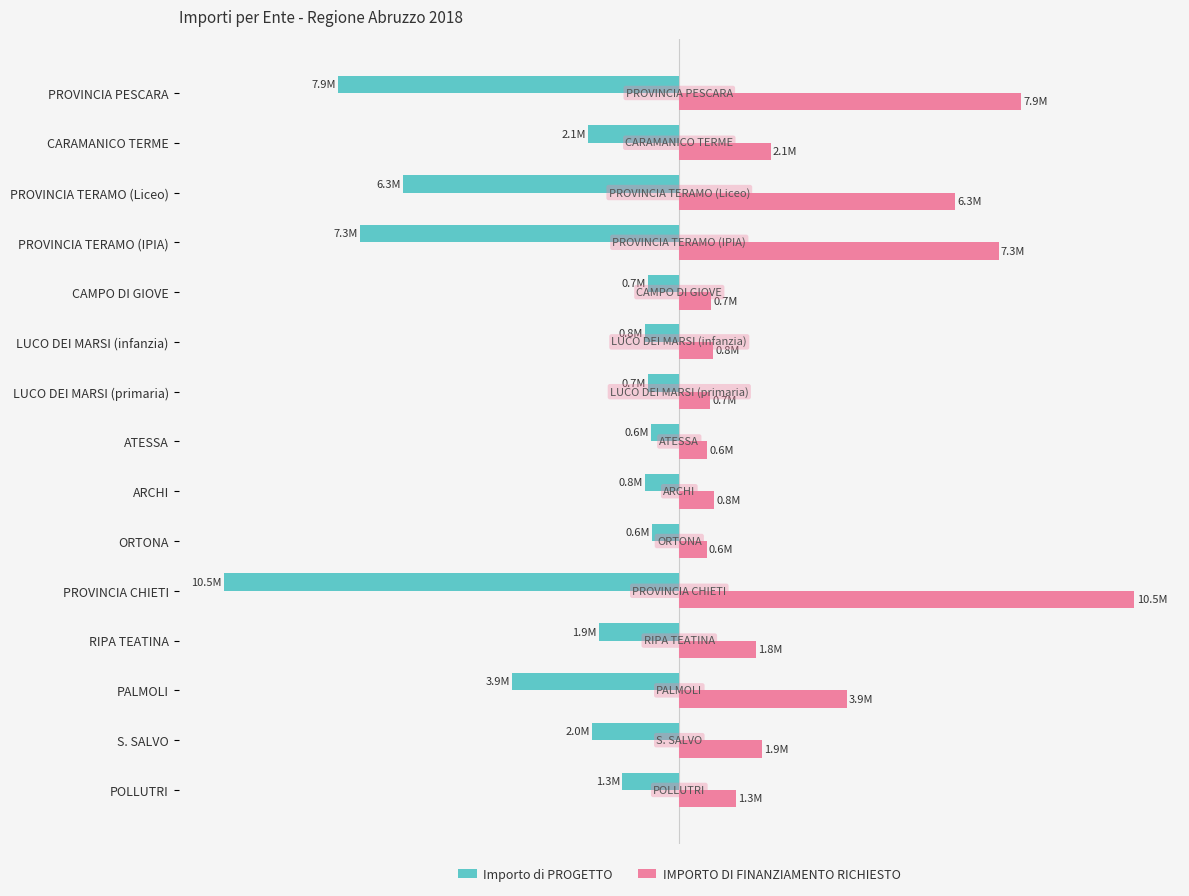

What are all the series names shown in the legend?

Importo di PROGETTO, IMPORTO DI FINANZIAMENTO RICHIESTO